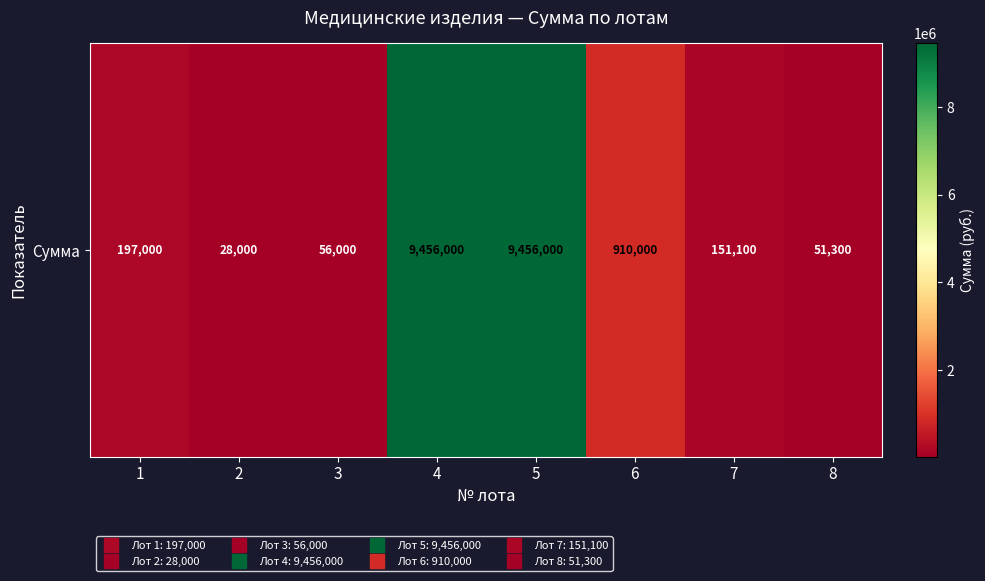

What is the average value?

2538175